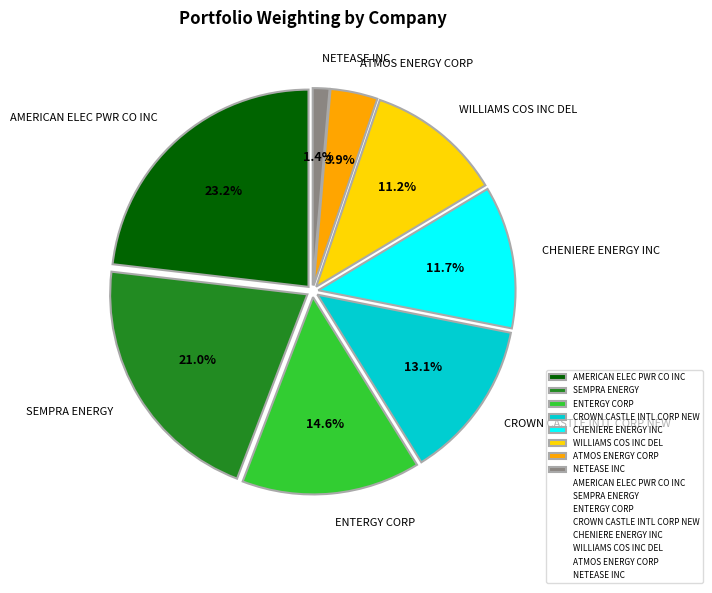

Count the number of slices in the pie.

8